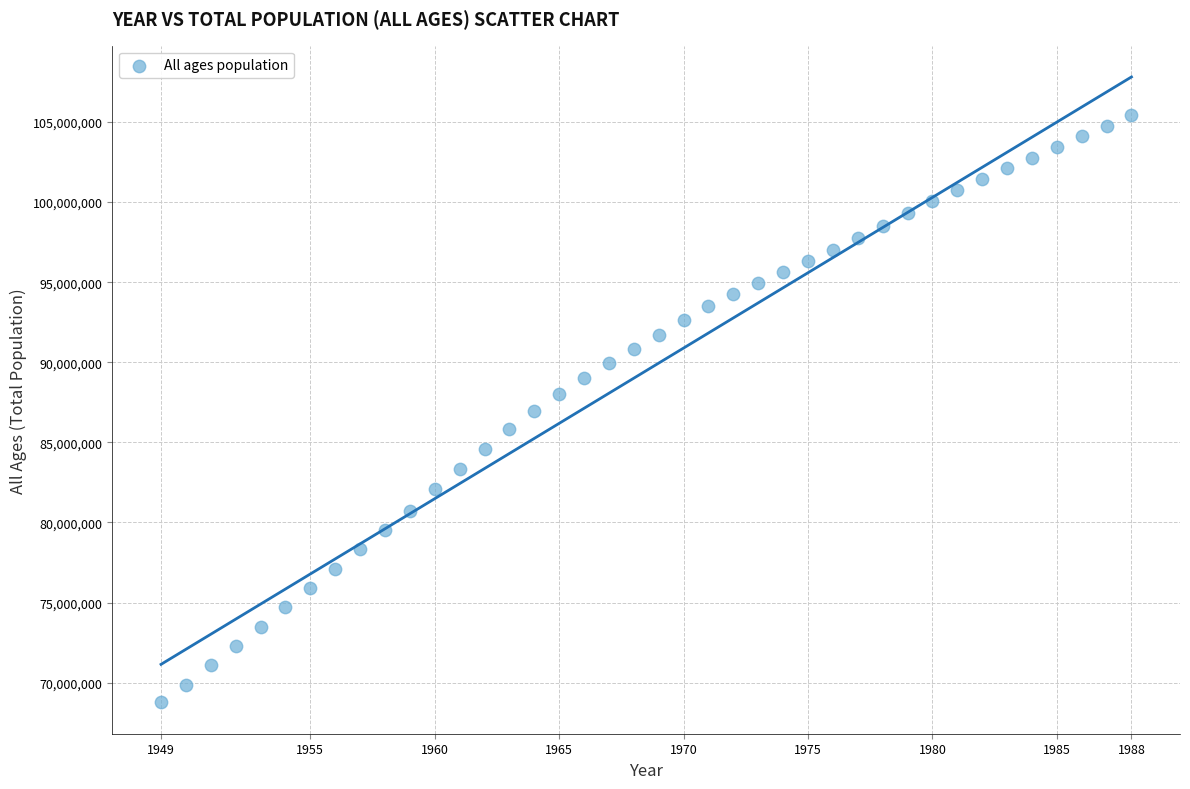

What is the range of X values (max minus min)?

39.0